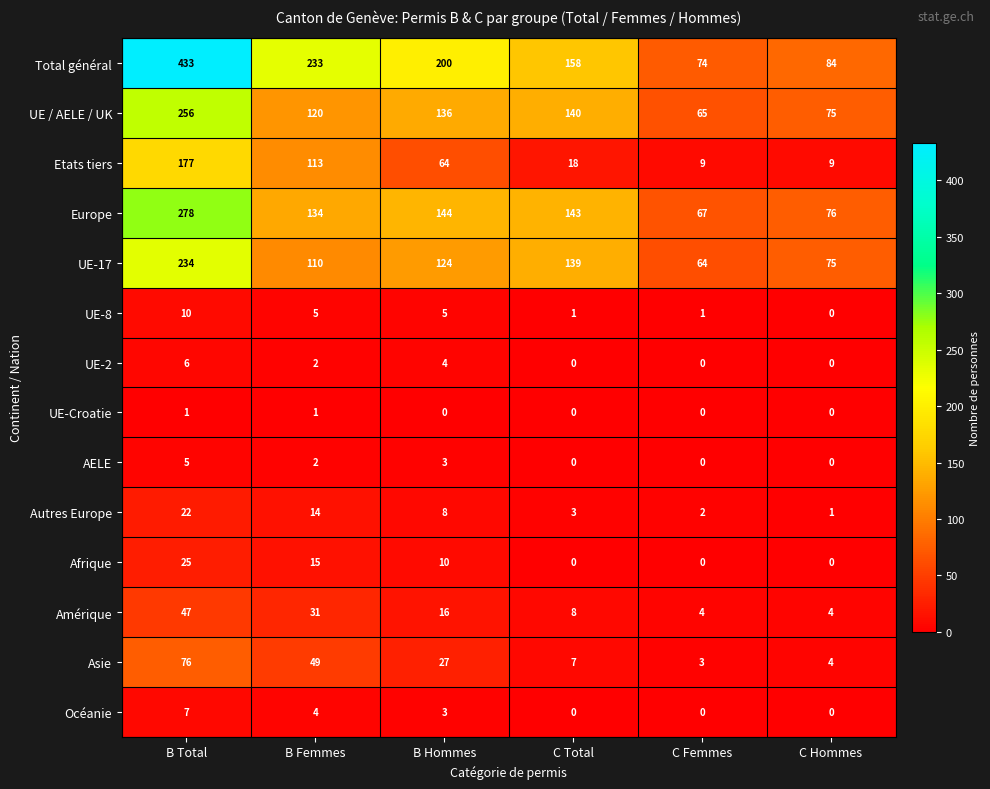

Which series has the widest spread of values?

Total général